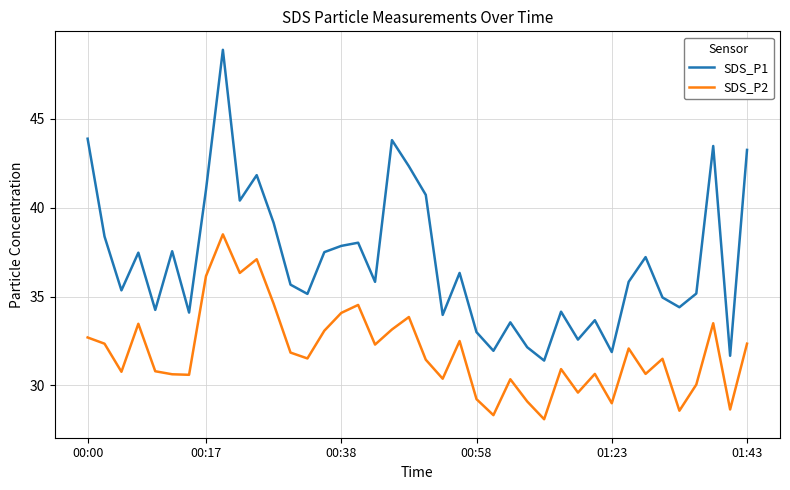

True or false: SDS_P2 has more than 2 points higher than both neighbors.

True